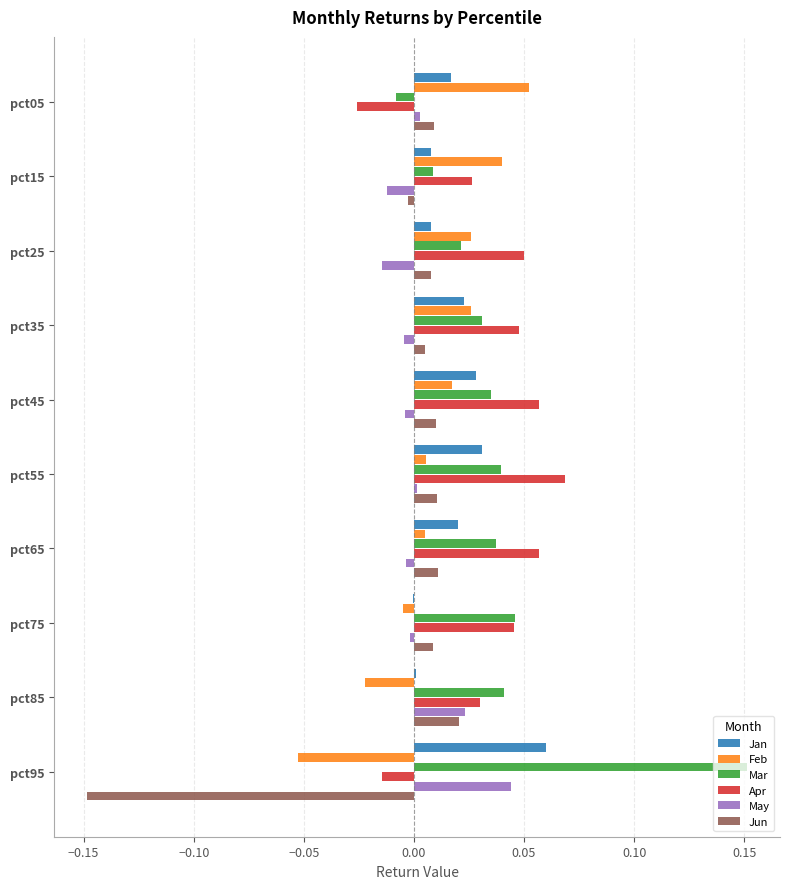

True or false: Jun has a value of 0.0 at pct85.

True